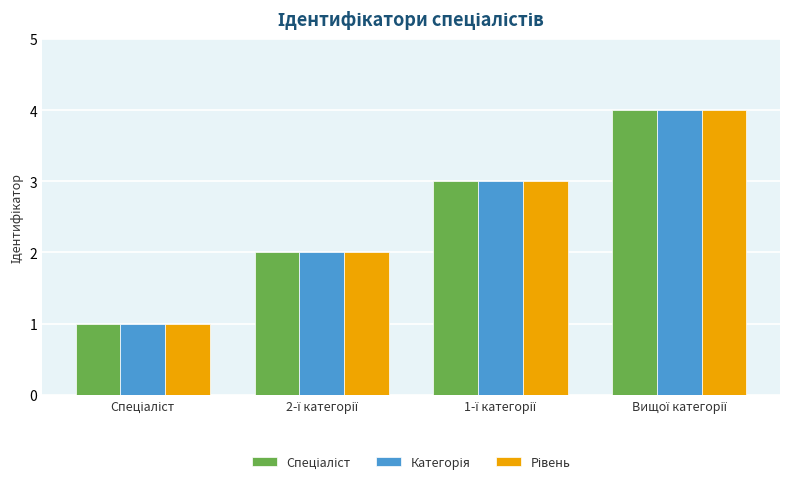

What is the maximum value shown in the chart?

4